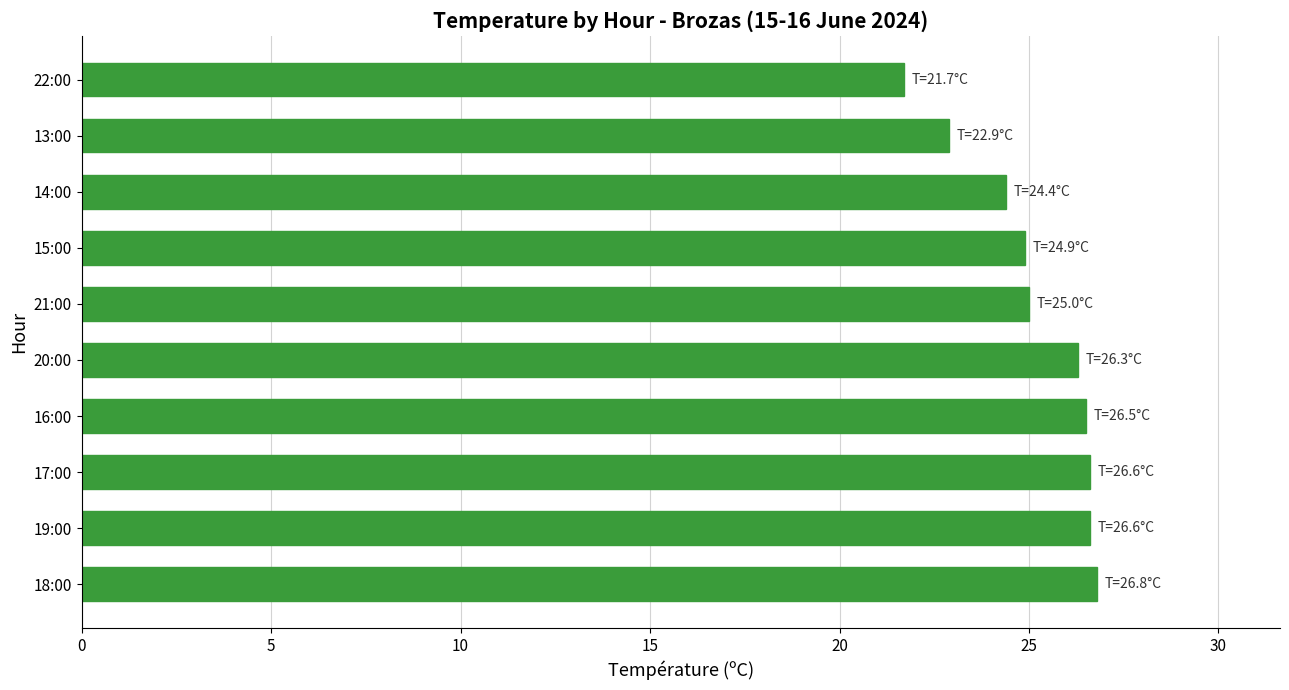

True or false: the data shows 43.0 at 16:00.

False